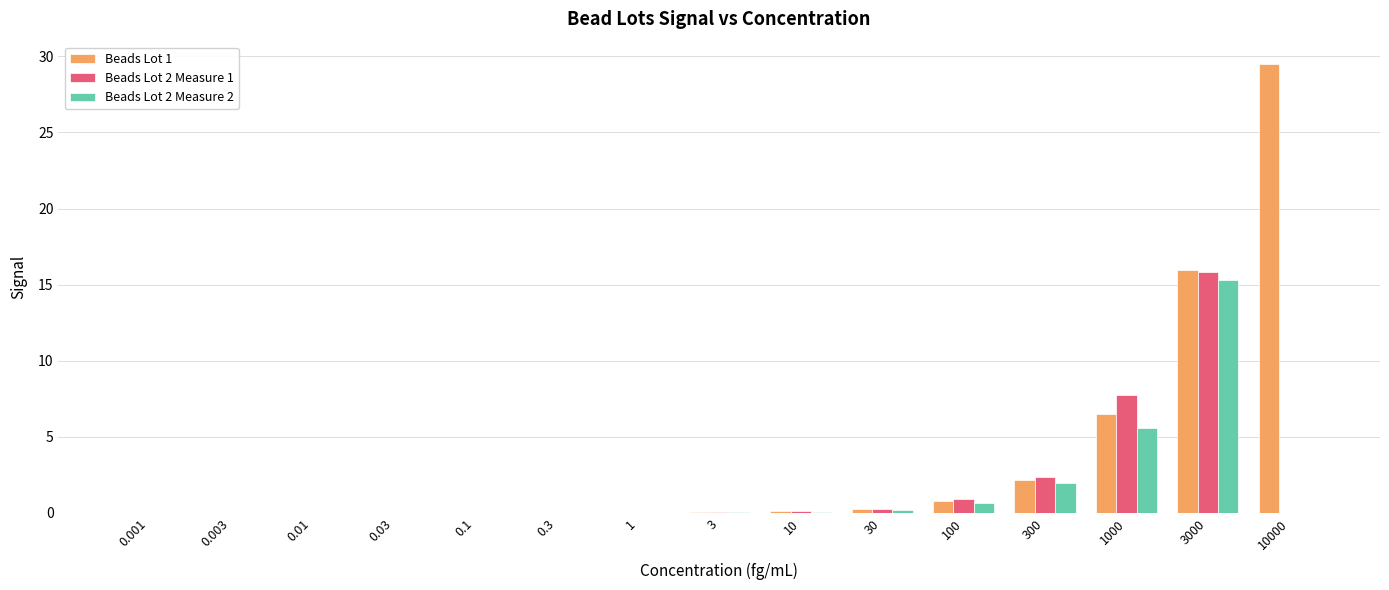

How many groups of bars are there?

15